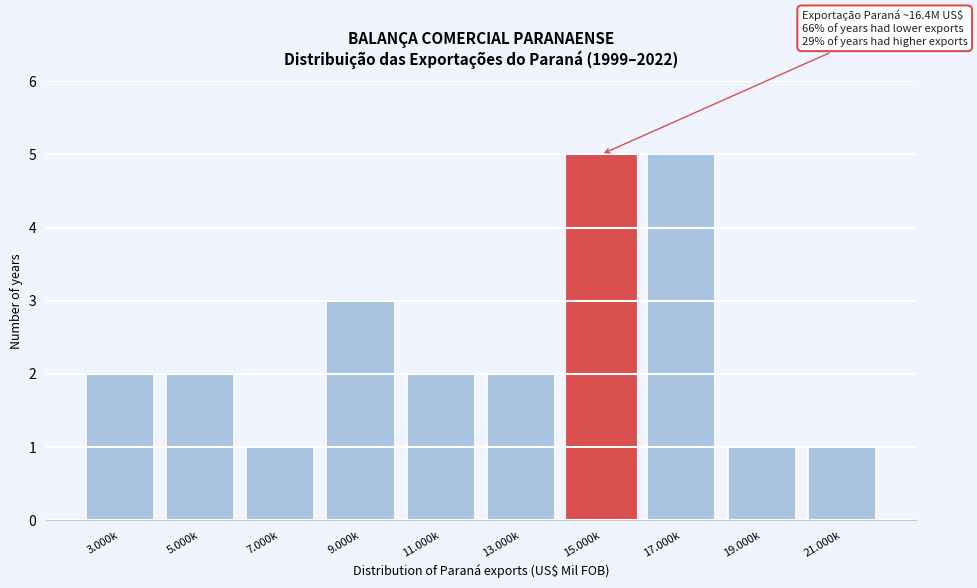

Reading left to right, what are all the values shown in this chart?

2	2	1	3	2	2	5	5	1	1